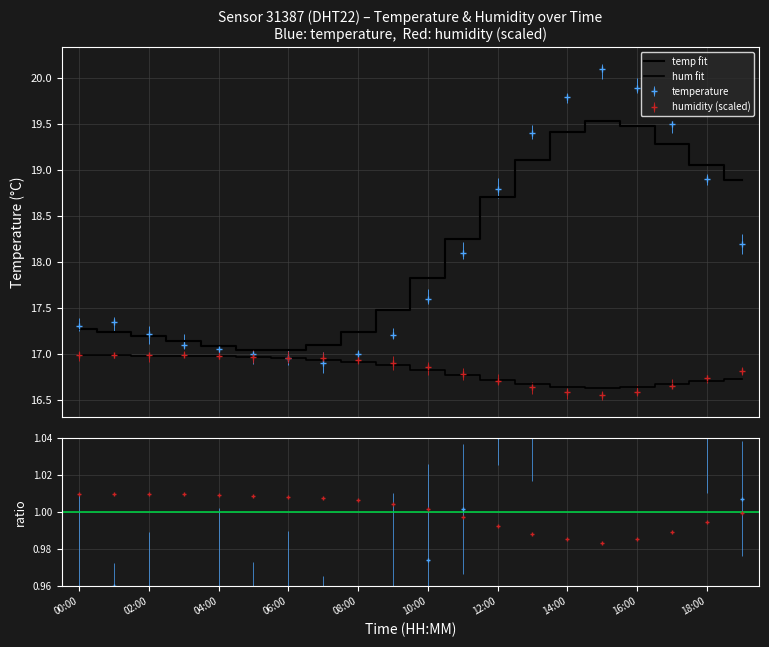

The value of temp fit at 12 is 9.3. True or false?

False